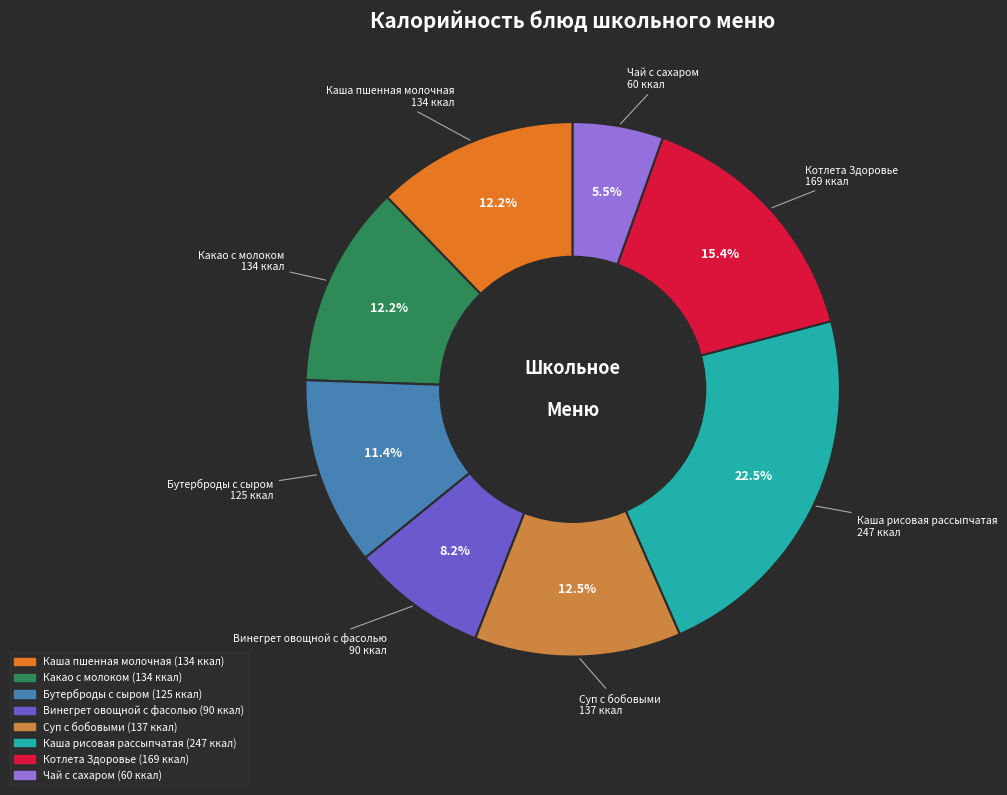

To the nearest percent, what portion does Винегрет овощной с фасолью represent?

8%